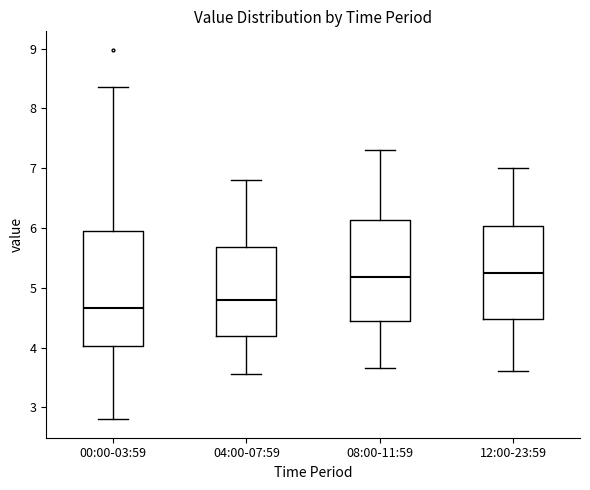

Which box is the tallest, from its lower edge to its upper edge?

00:00-03:59